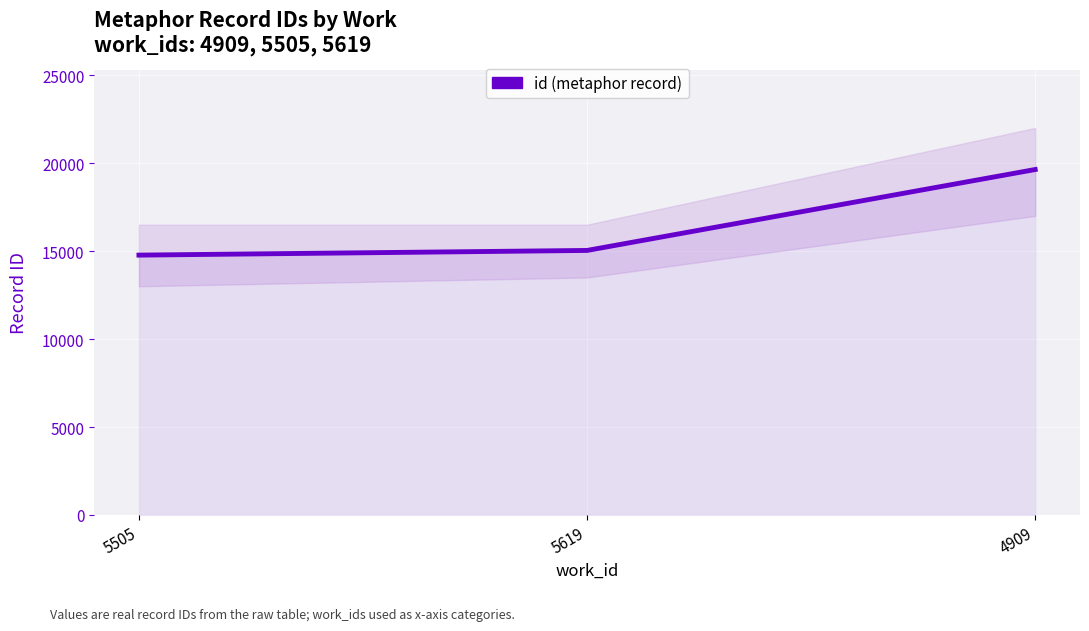

What is the value of the 1st point from the left?

14770